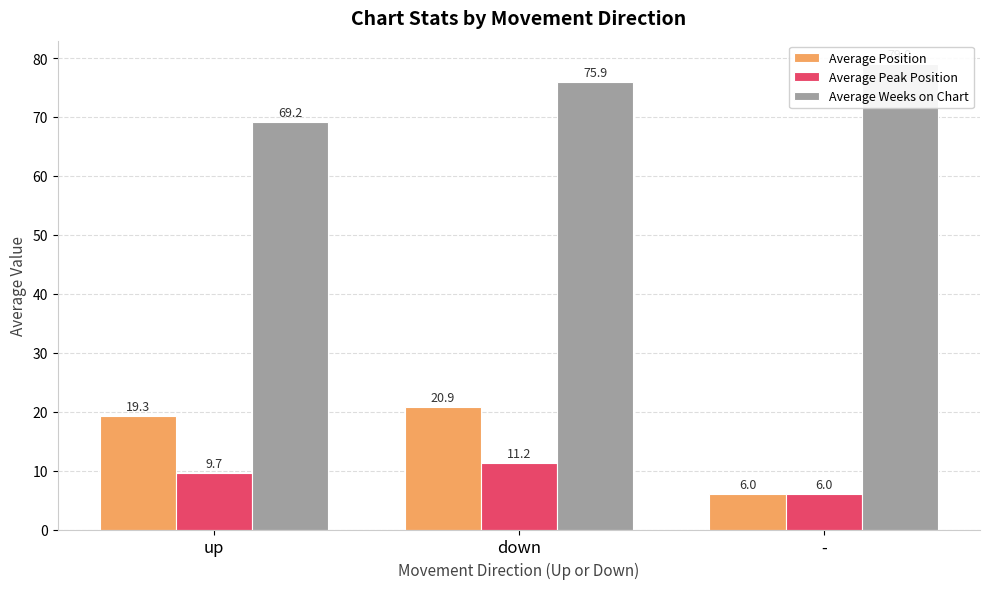

Is the value of Average Peak Position at down greater than the value of Average Position at -?

Yes